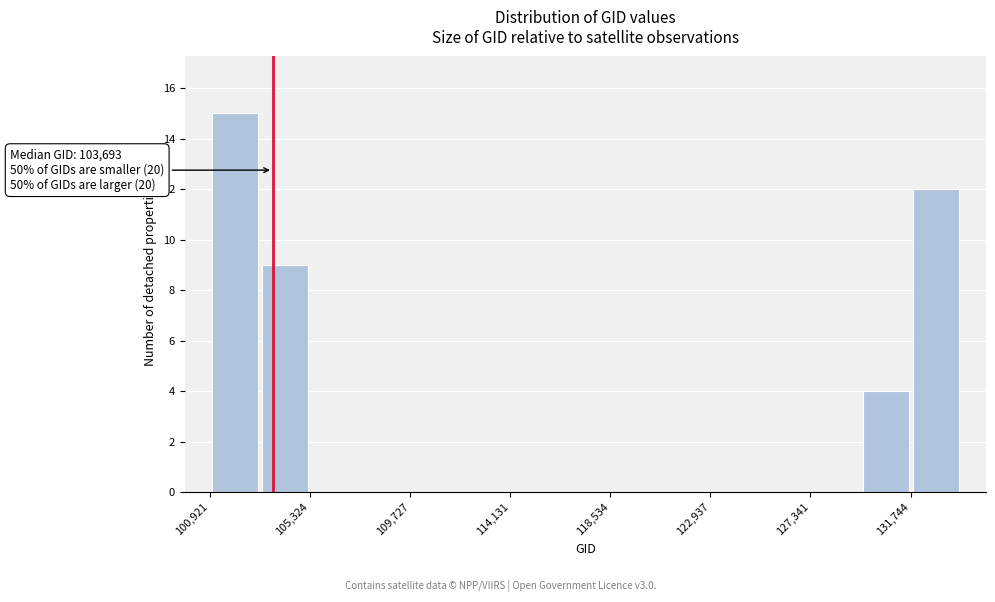

Which range on the x-axis has the tallest bar?

101000 to 103000